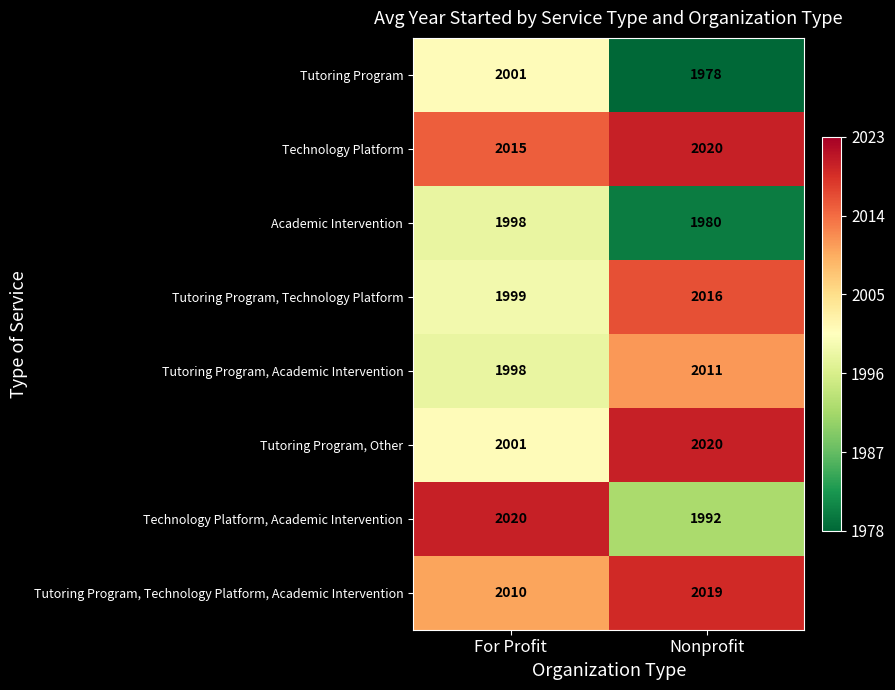

What is the sum of the Tutoring Program values at Nonprofit and For Profit?

3979